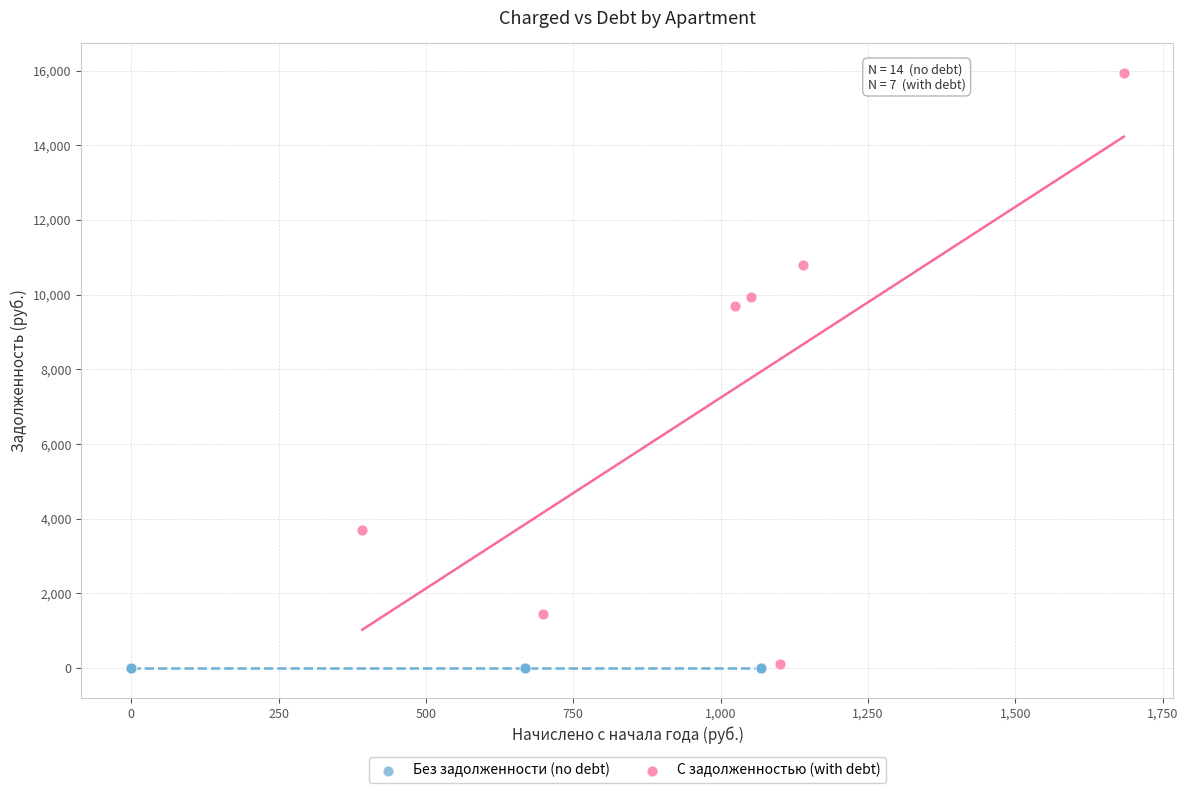

Which series contains the highest Y value?

С задолженностью (with debt)